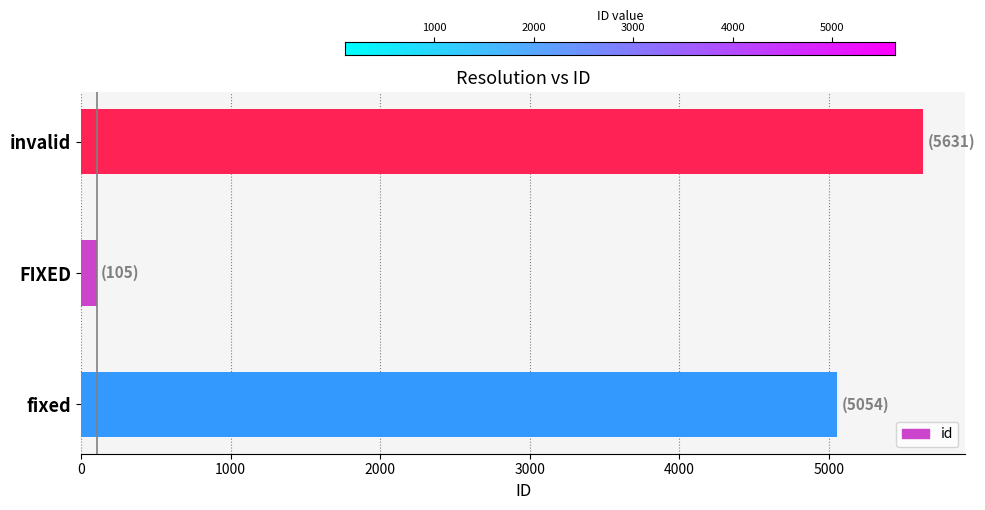

Are the bars horizontal?

Yes